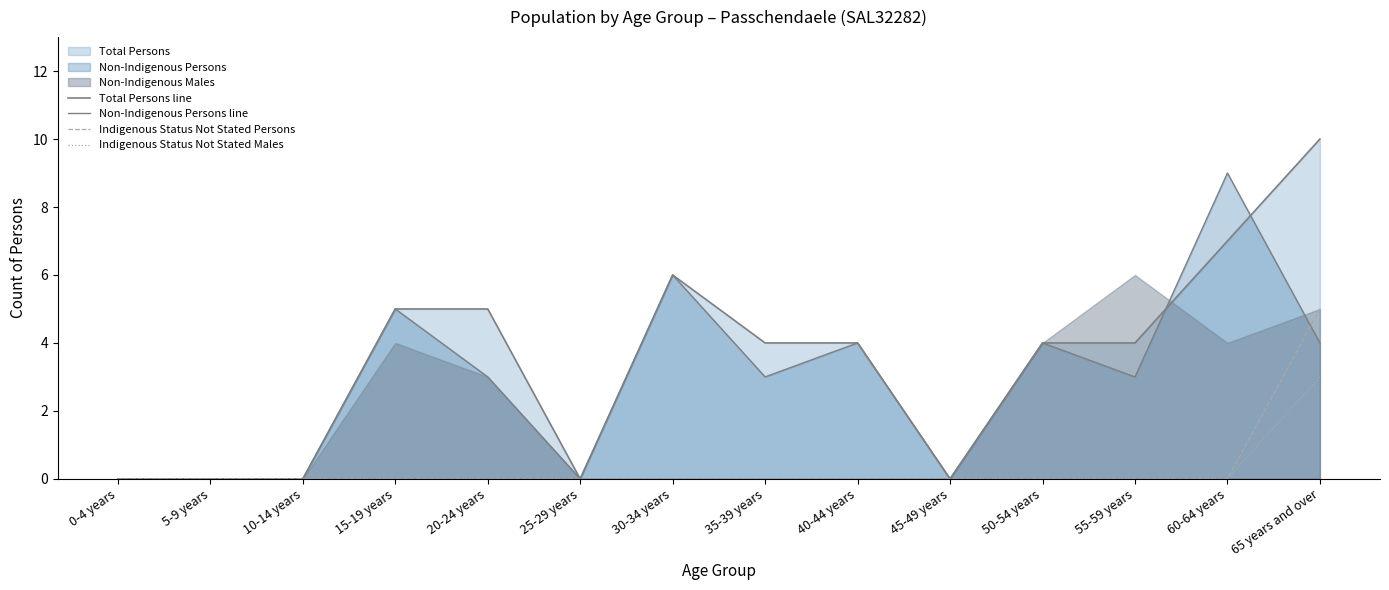

How many data points in Non-Indigenous Persons line are above 3?

6